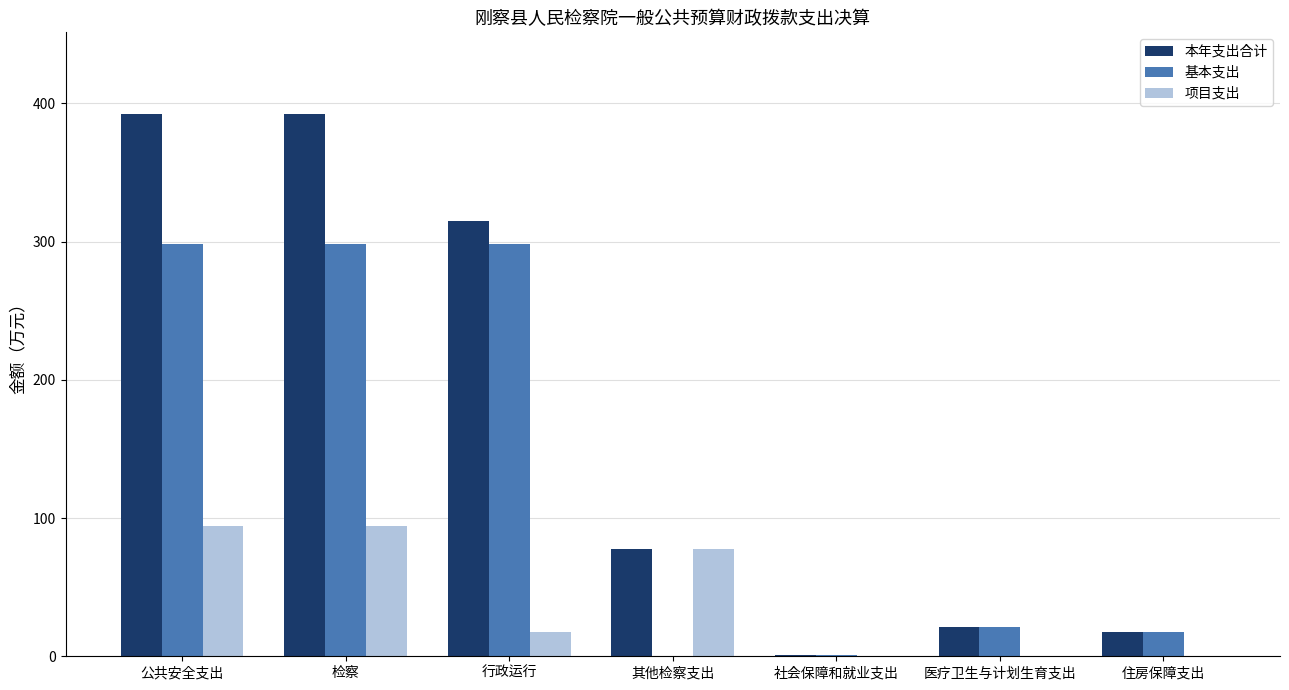

What is the highest value of the 基本支出 series?

297.9